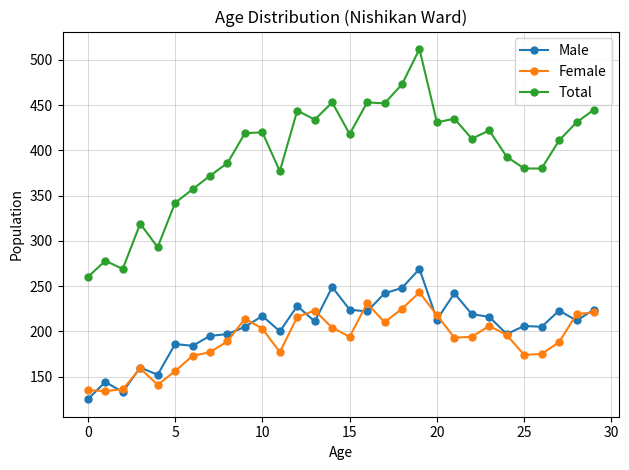

What is the difference between the second highest and minimum values in the Total series?

213